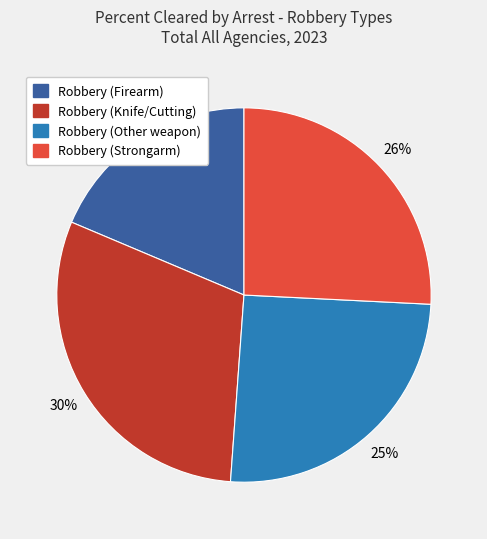

How many segments does this pie chart have?

4